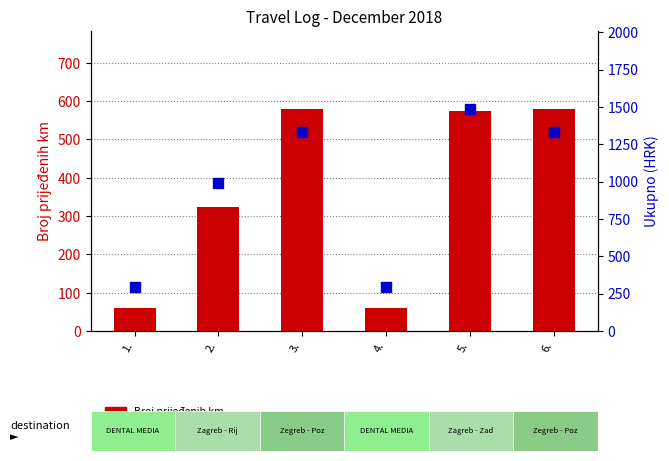

What is the total value across all series at 2.?

1312